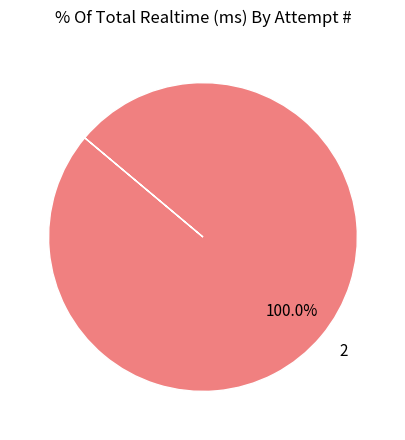

Rank the categories by value from lowest to highest.

2